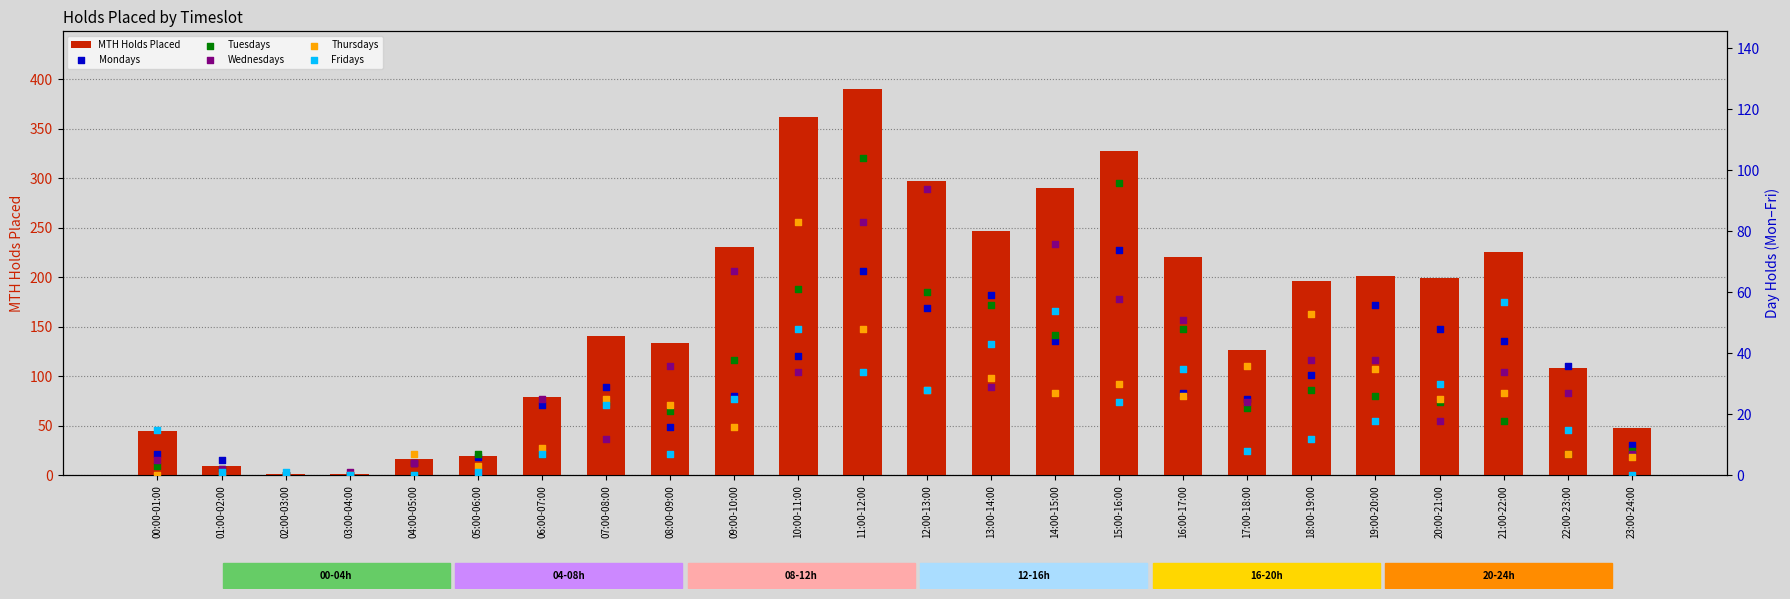

What is the total value across all series at 18:00-19:00?

360